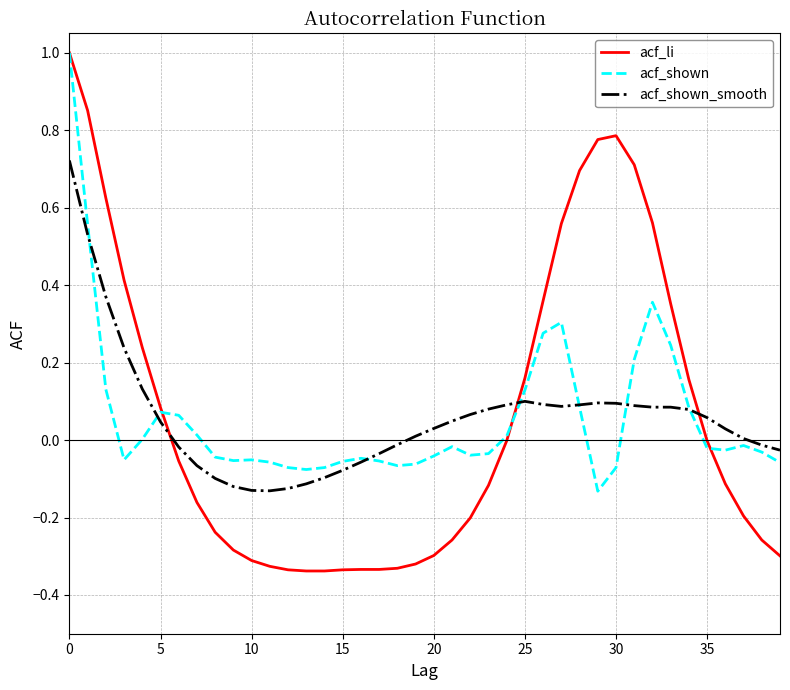

Which series has the widest spread of values?

acf_li